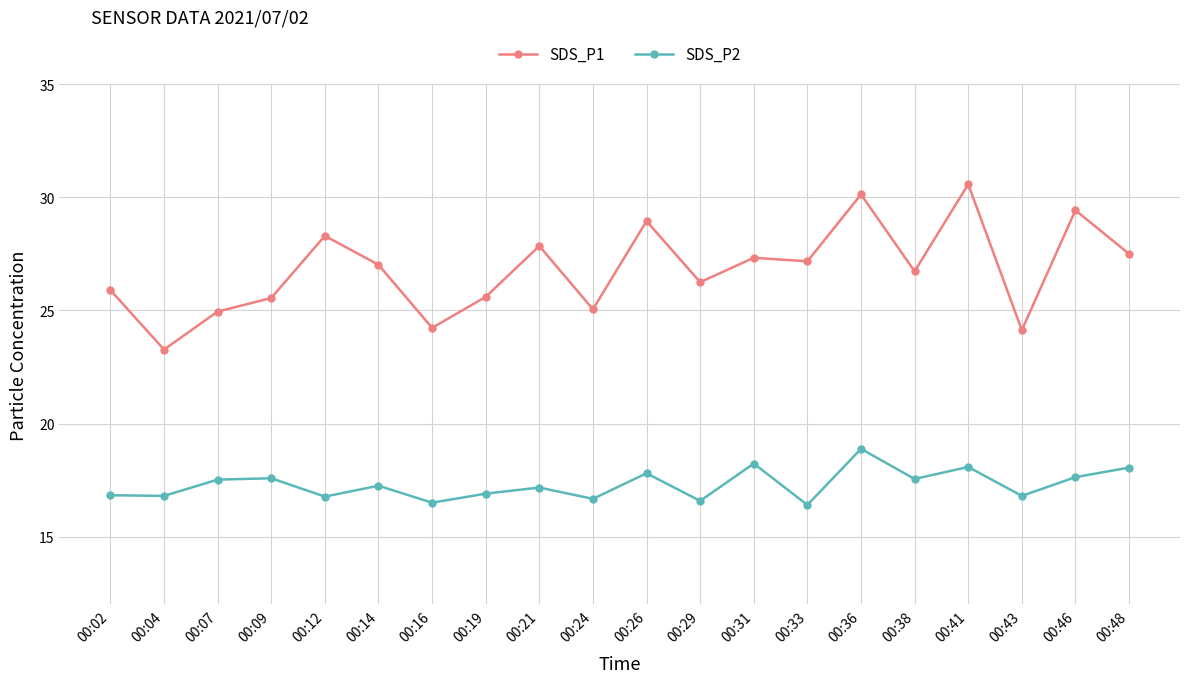

Does the chart have visible grid lines?

Yes